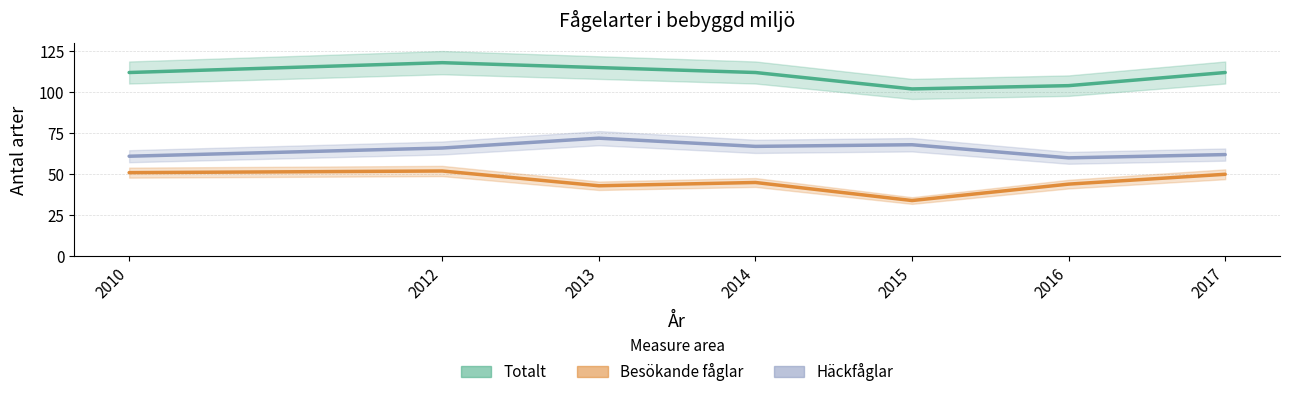

Rank the series at 2013 from highest to lowest value.

Totalt, Häckfåglar, Besökande fåglar